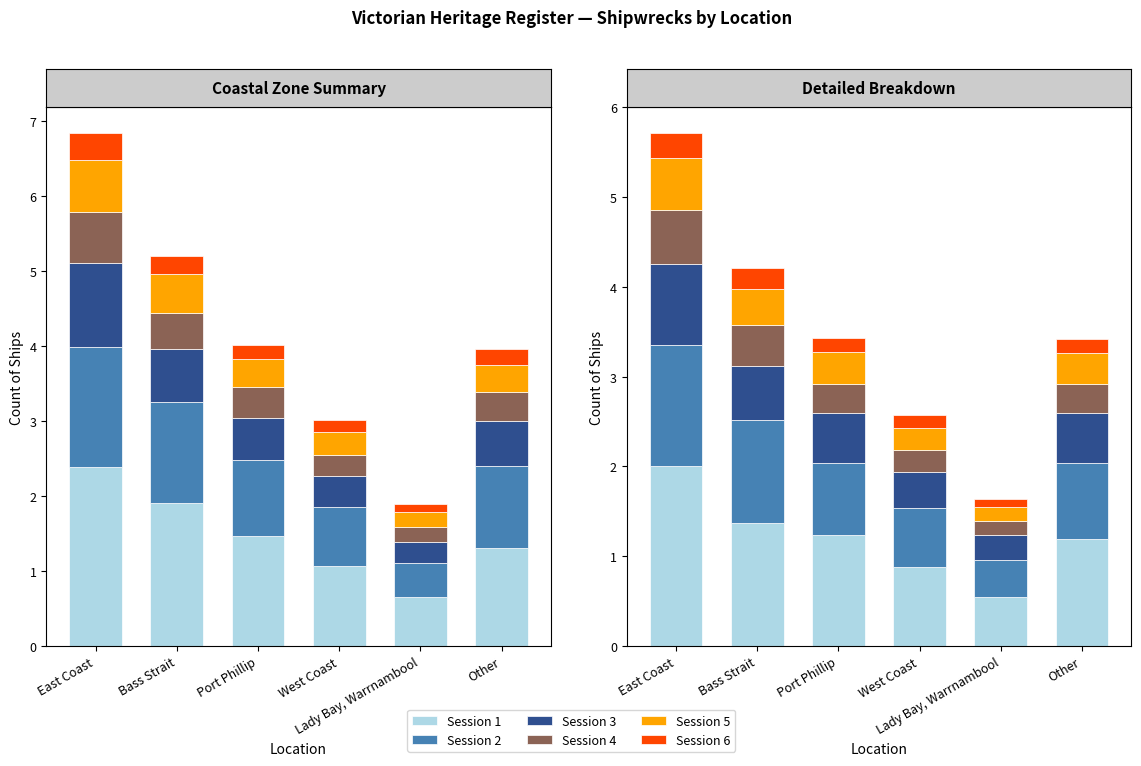

What is the difference between the Session 1 values at Other and Bass Strait?

0.2